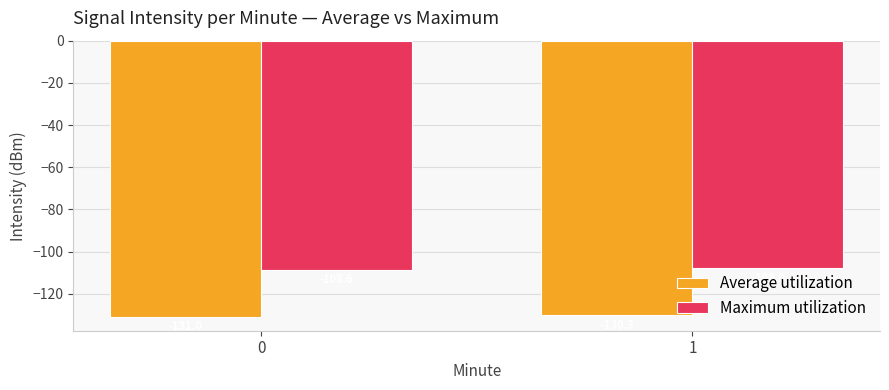

Read the Maximum utilization value at 1.

-108.0